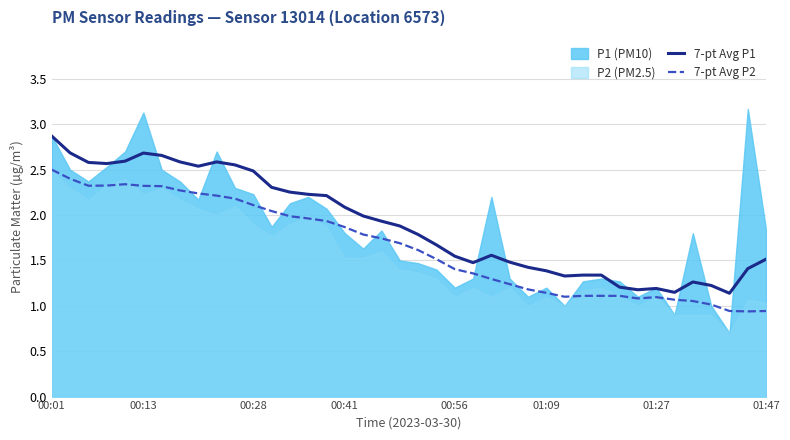

What is the sum of all 7-pt Avg P2 values?

65.9